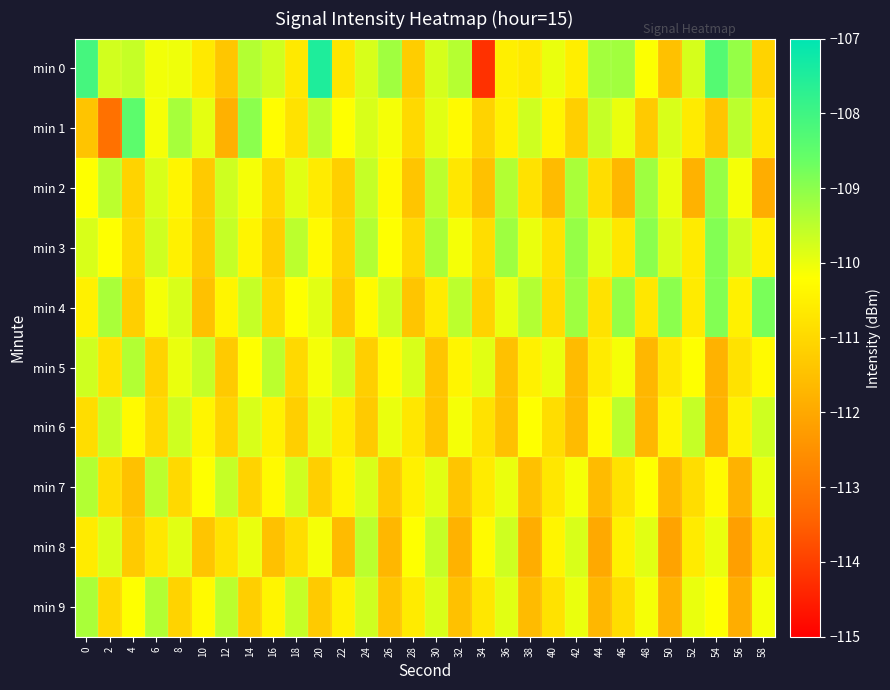

Which series changed the most between 34 and 40?

min 0